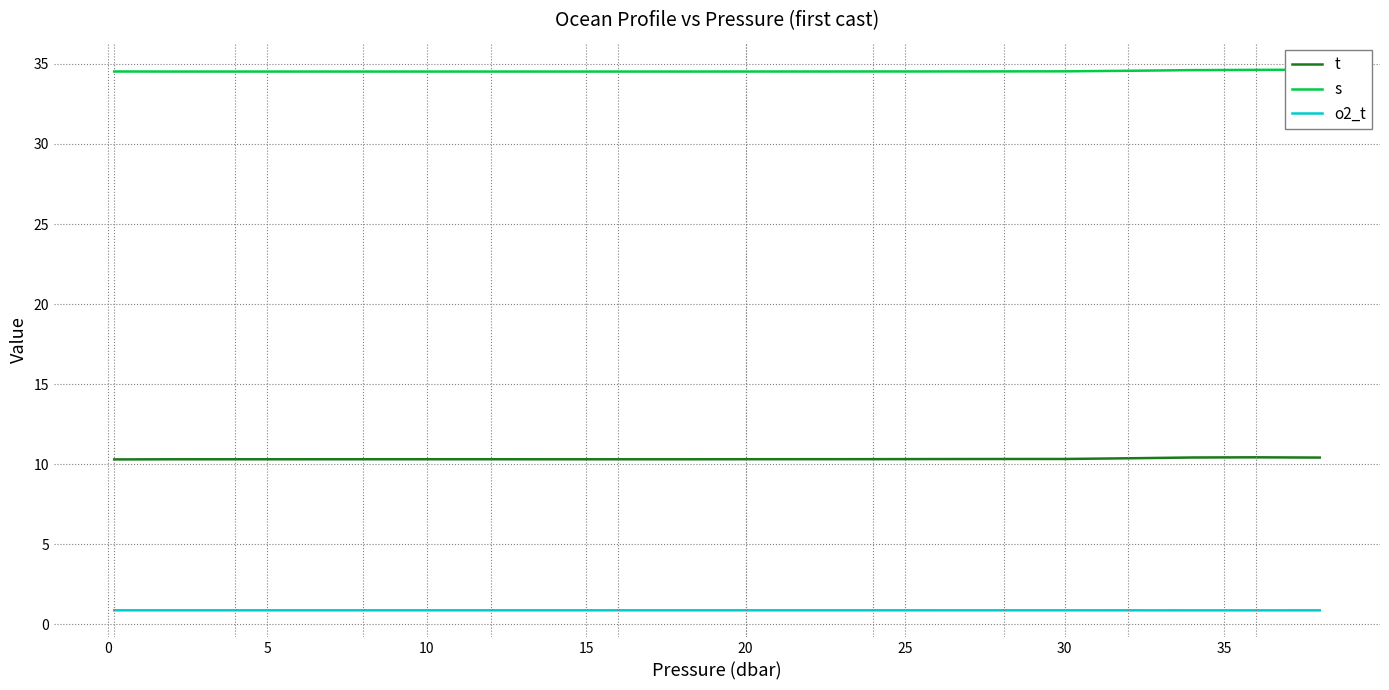

Does the chart display data point markers on the line(s)?

No